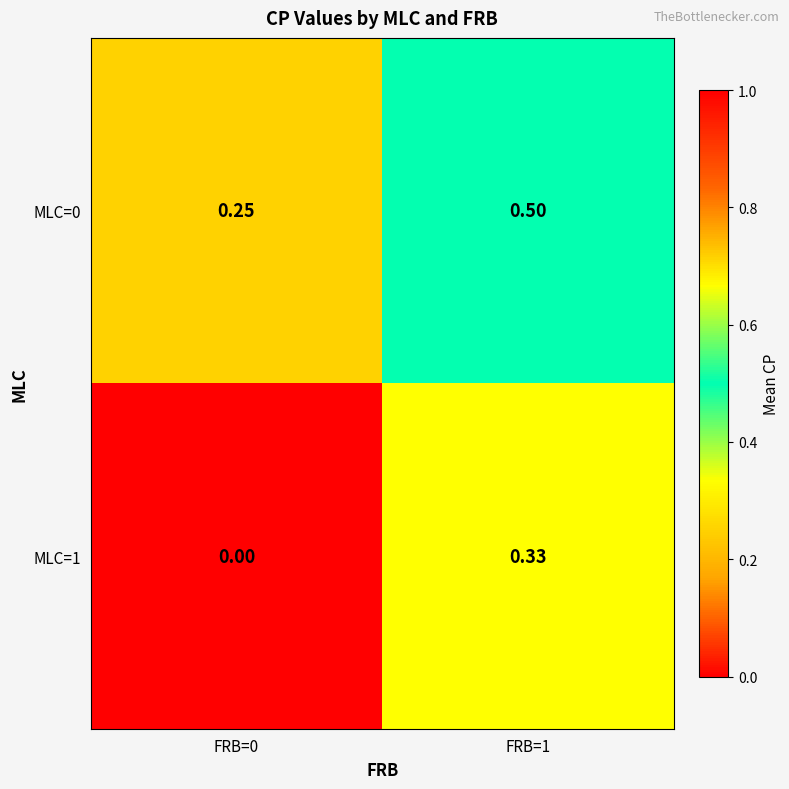

Rank the series by their maximum value, from highest to lowest.

MLC=0, MLC=1